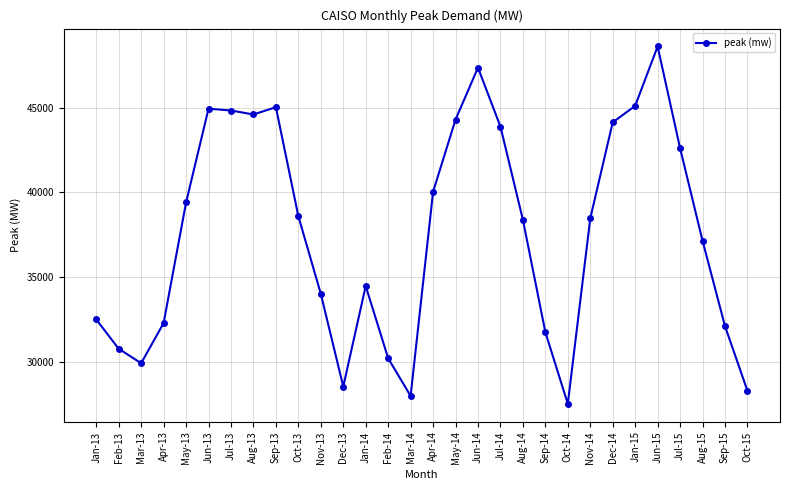

What is the difference between the values at Mar-13 and Oct-15?

1629.9